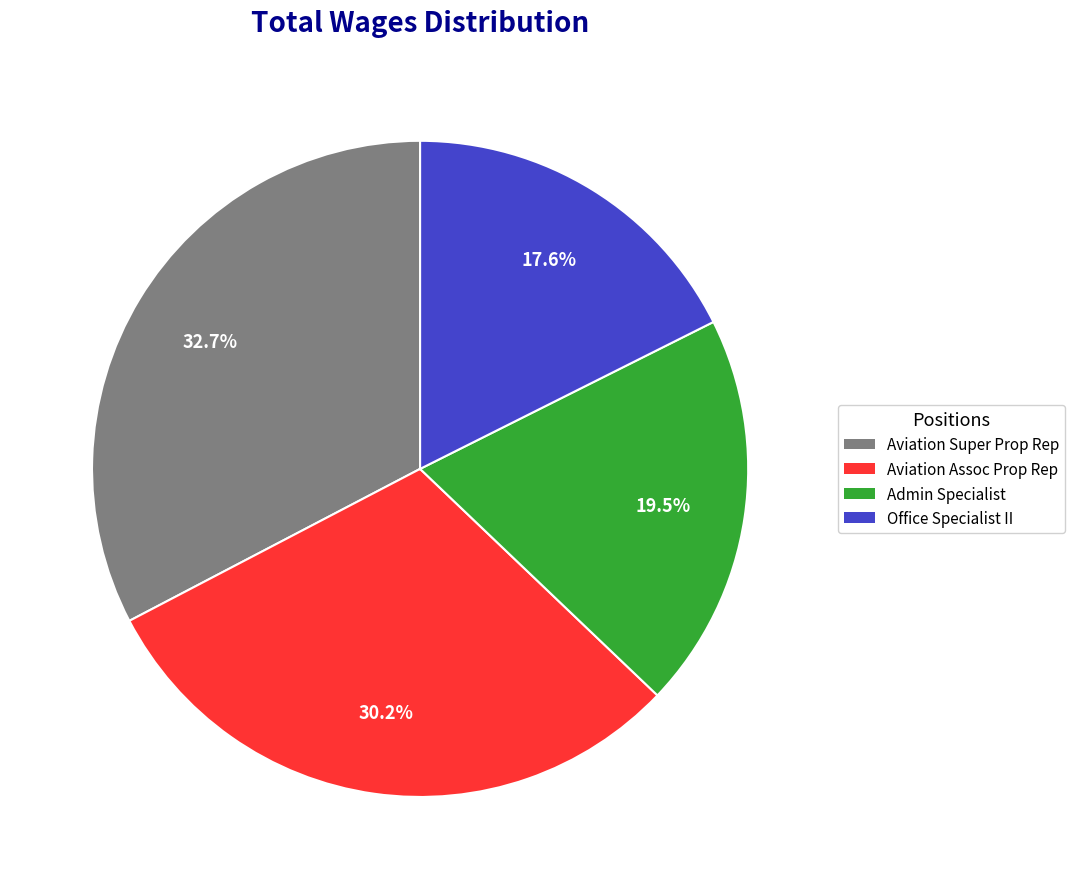

Is there a majority slice in this chart?

No